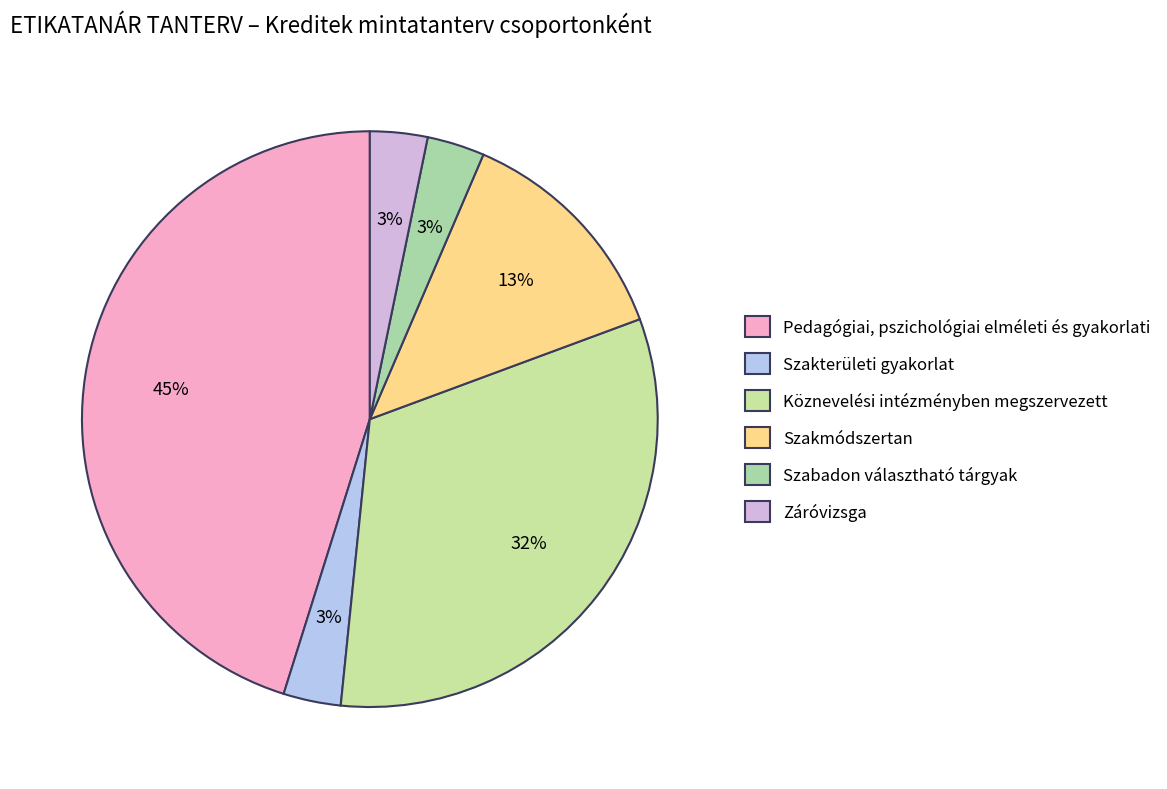

Count the number of slices in the pie.

6